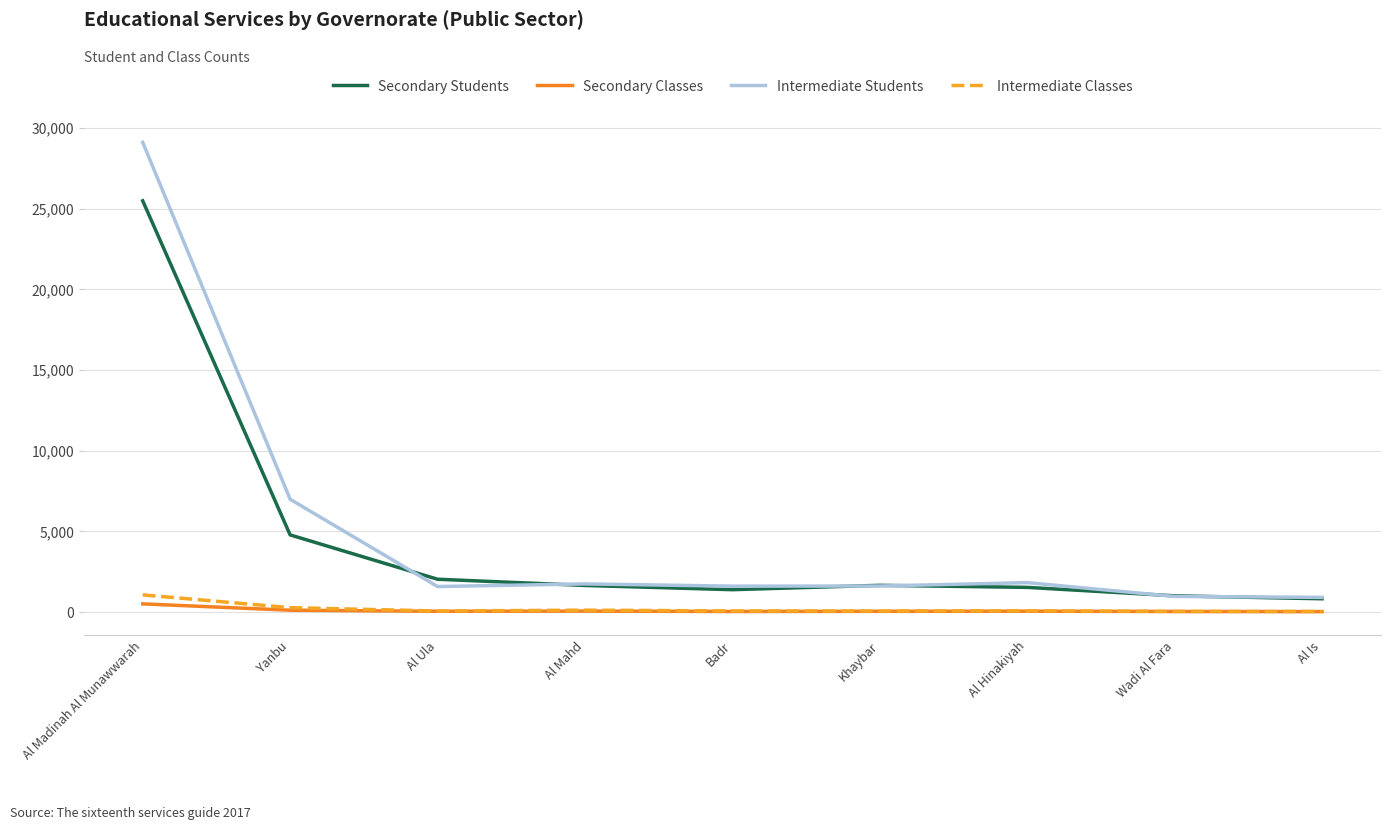

What position from the right is Khaybar?

4